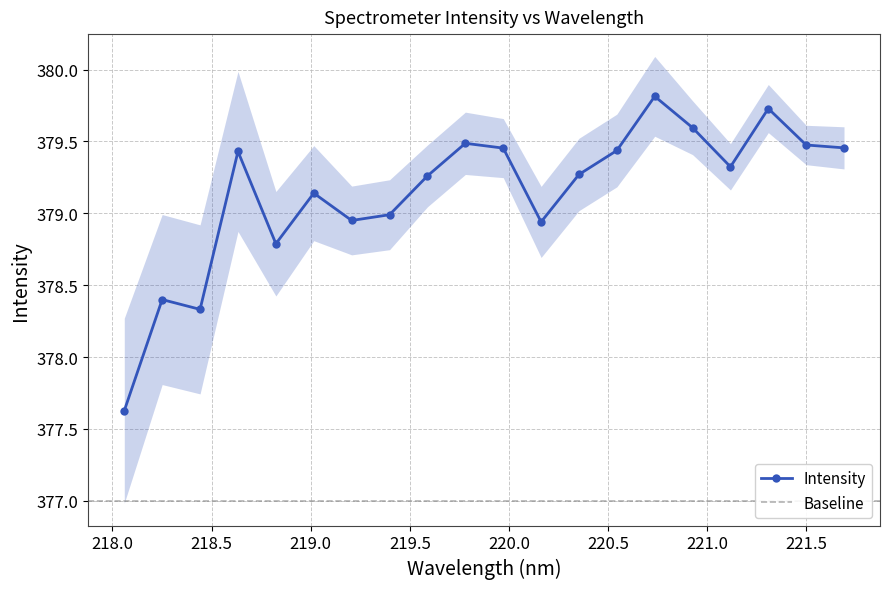

Is it true that the value at 219.3979 is 379.0?

True